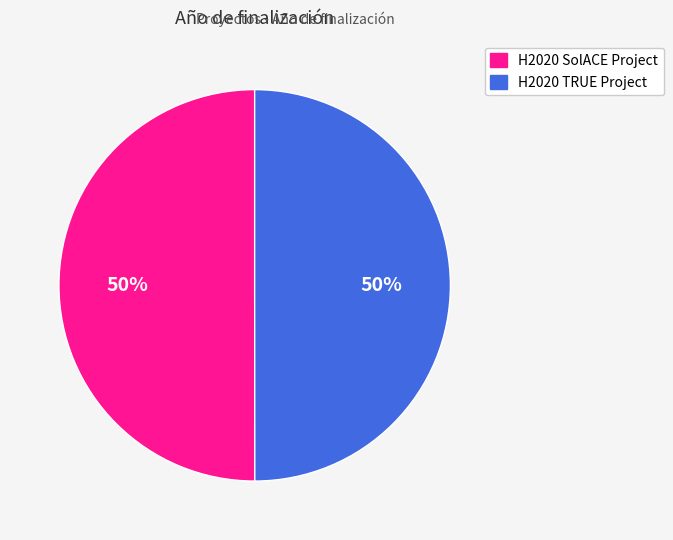

Count the number of slices in the pie.

2